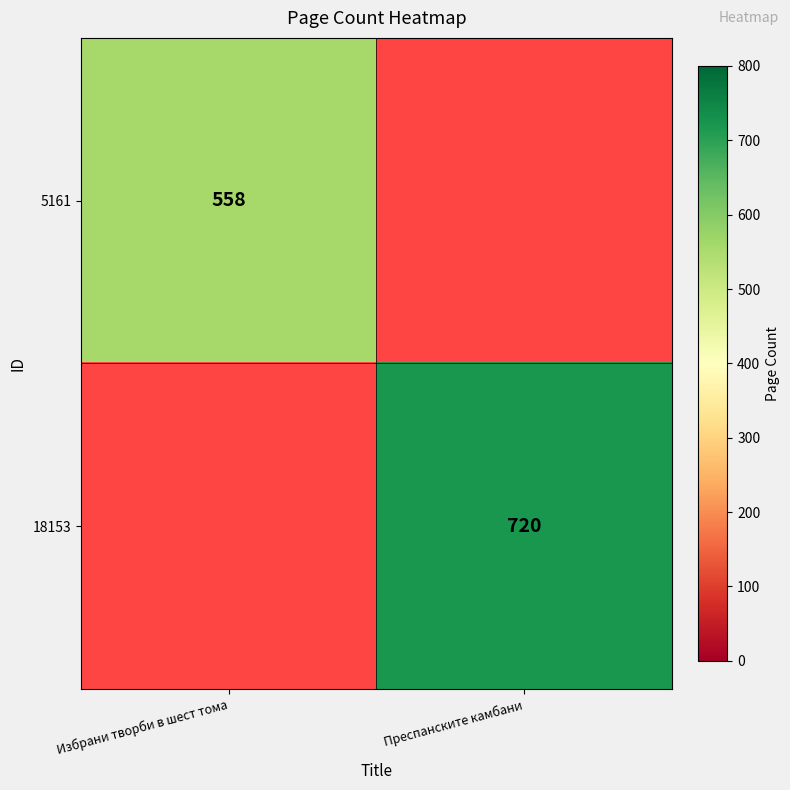

Is it true that 18153 equals 720 at Преспанските камбани?

True